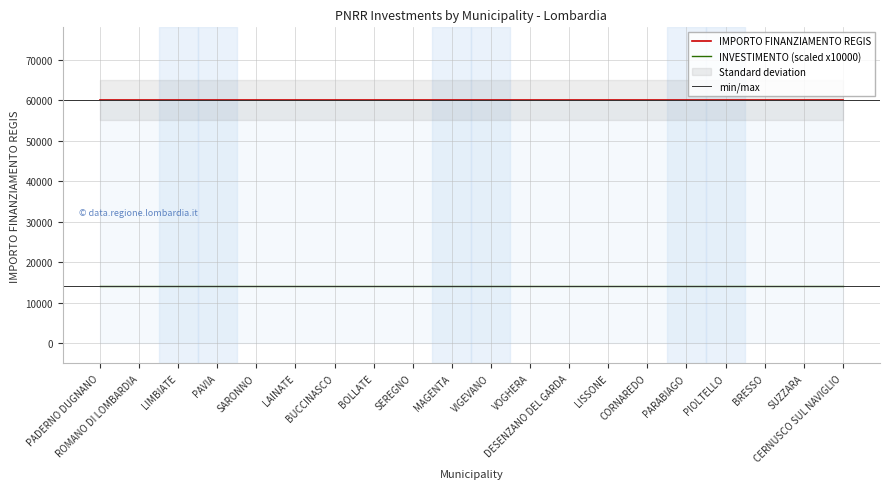

Which category has the highest value in the IMPORTO FINANZIAMENTO REGIS series?

PADERNO DUGNANO